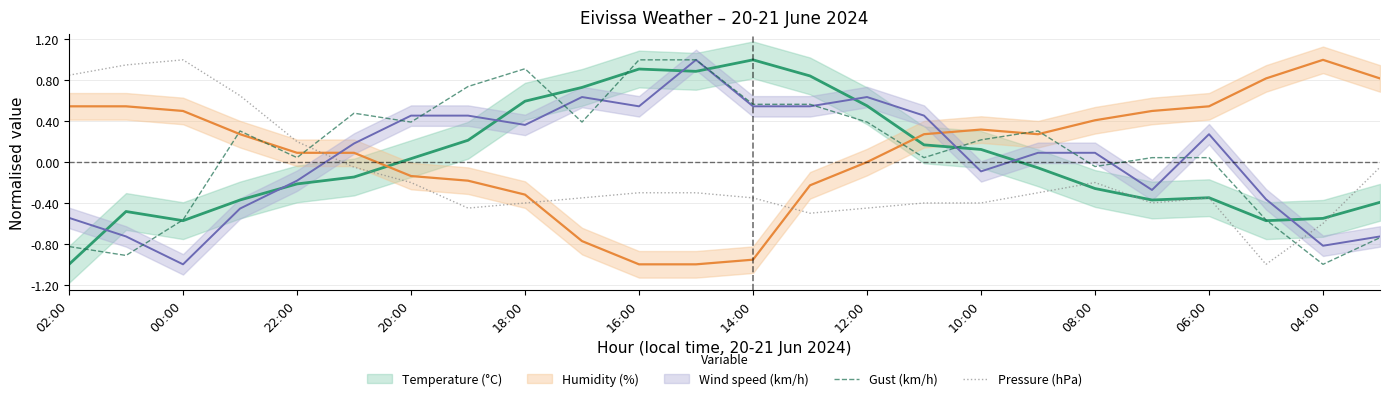

True or false: Gust (km/h) and Pressure (hPa) cross at least once.

True